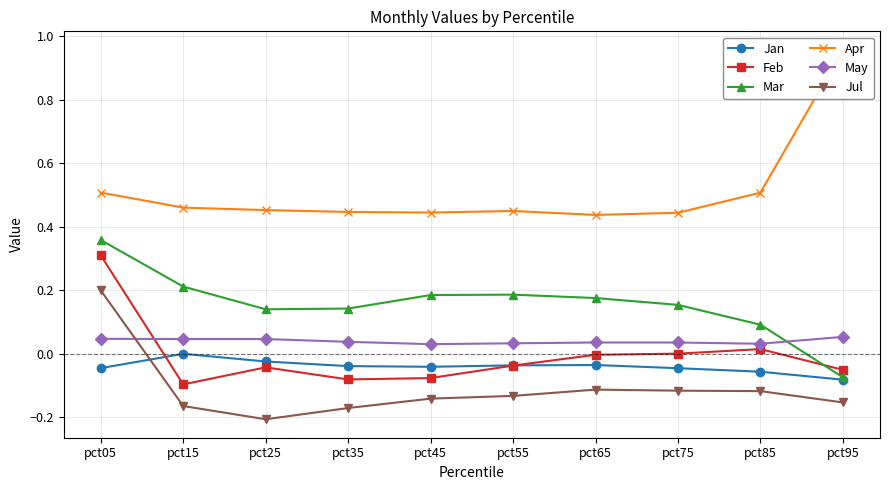

The value of Jan at pct85 is -0.1. True or false?

True